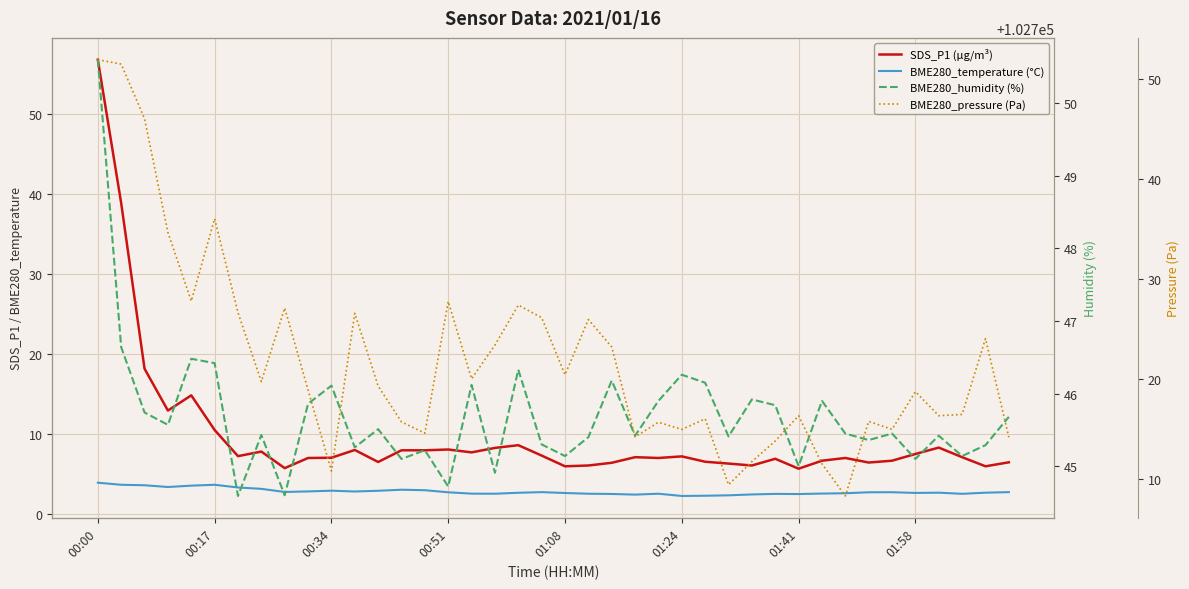

How many lines are shown in the chart?

4